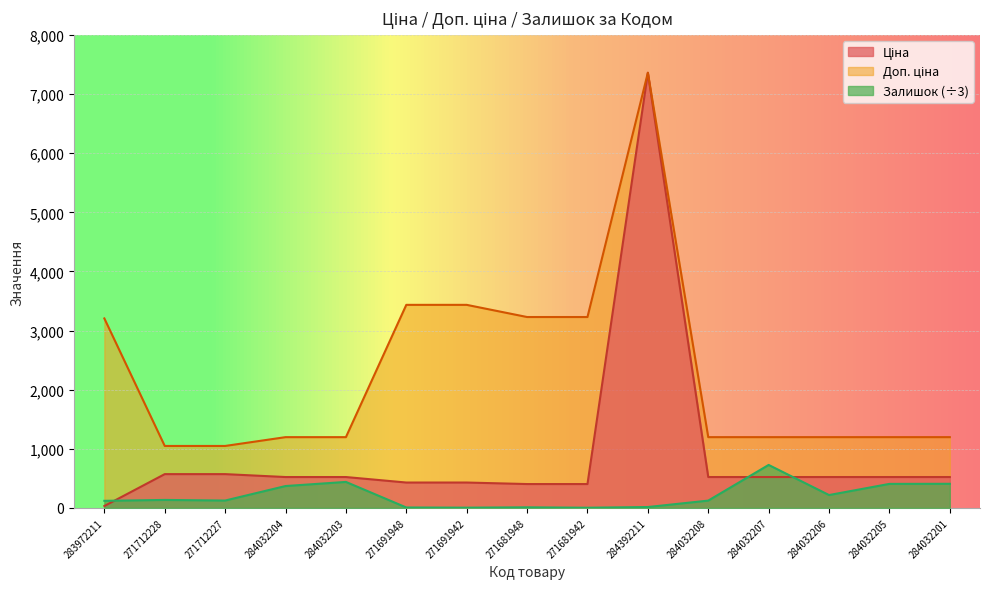

Which series has the largest total across all categories?

Доп. ціна